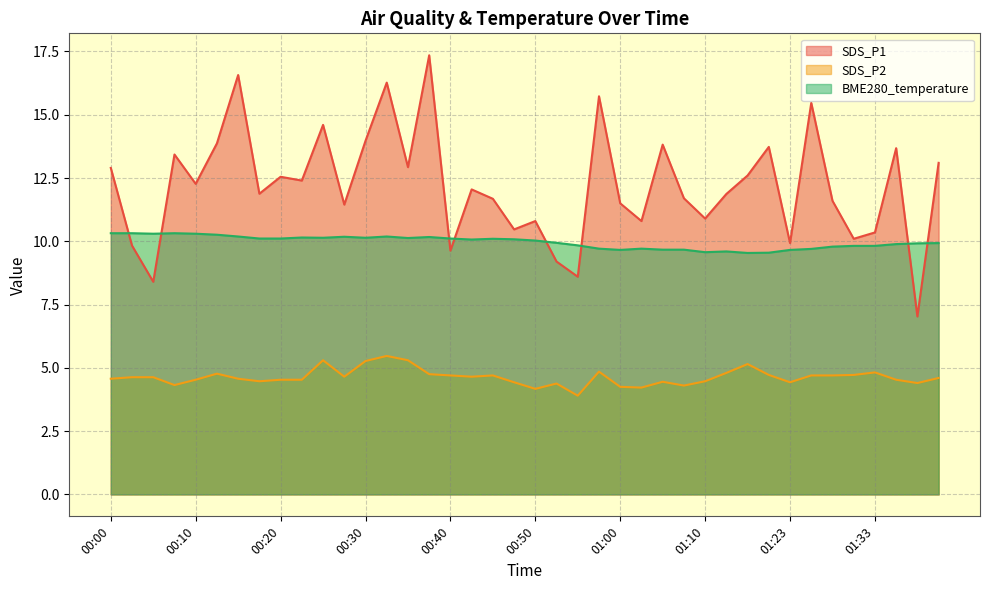

In SDS_P1, how many points are lower than both neighbors (excluding endpoints)?

14